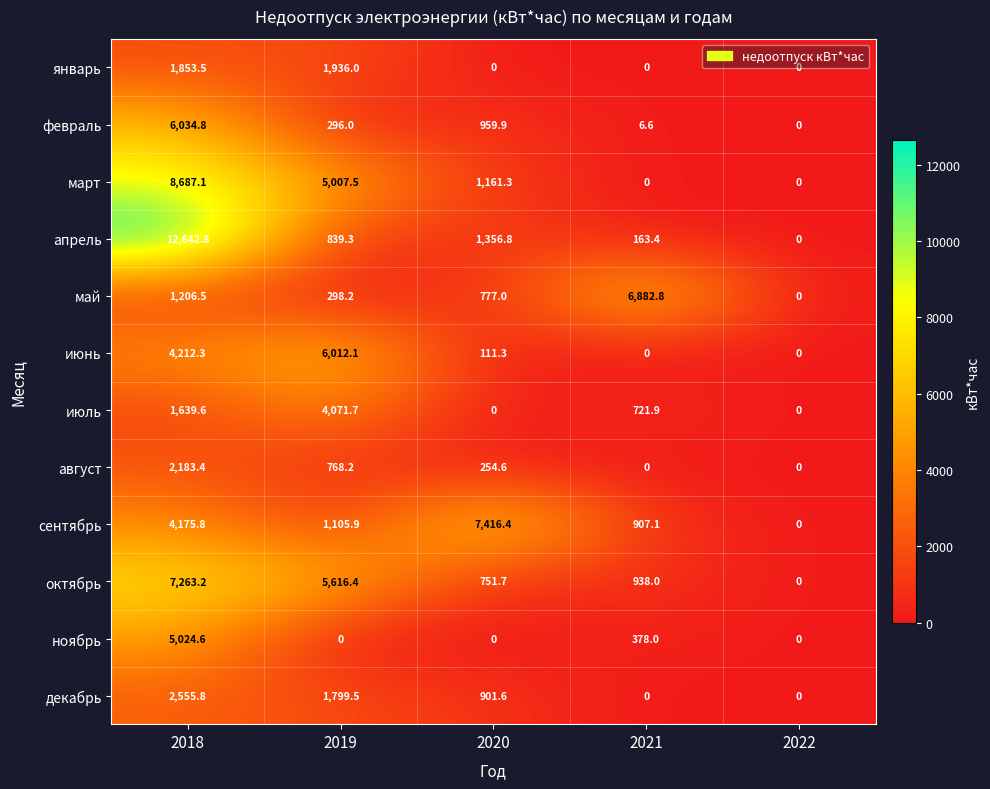

The сентябрь series shows 1134.2 at 2018. True or false?

False